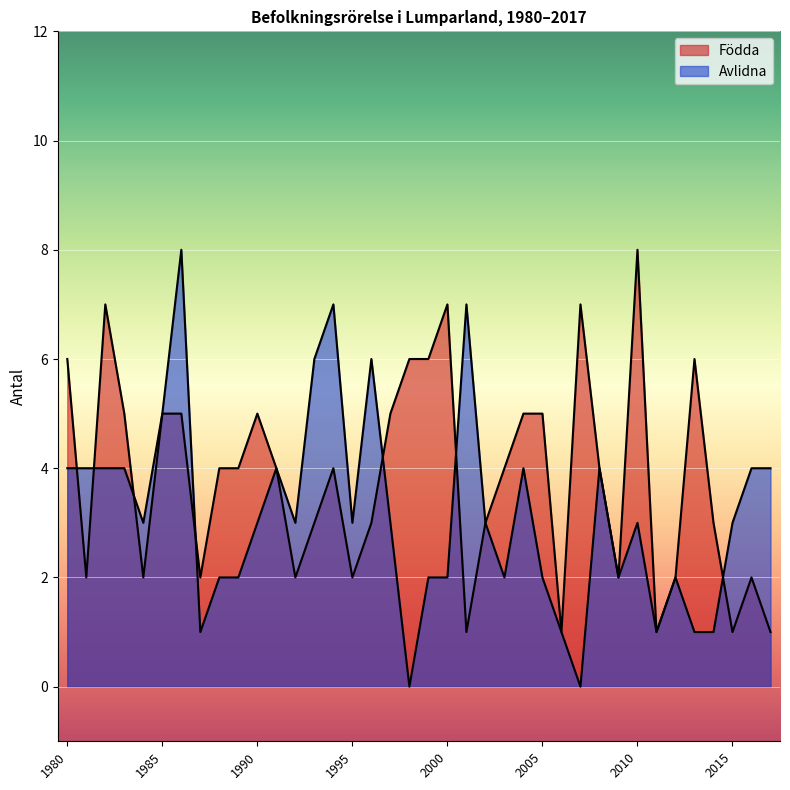

True or false: Avlidna has more than 1 points higher than both neighbors.

True